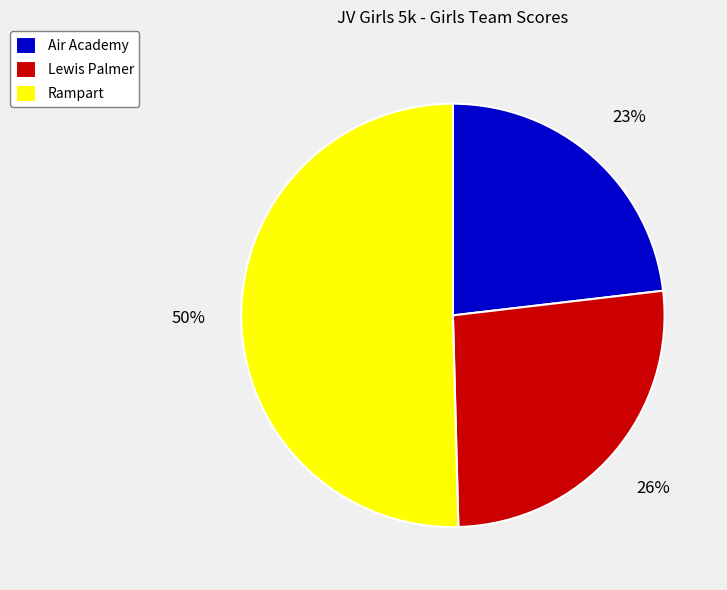

What is the ratio of the value at Rampart to the value at Lewis Palmer?

1.9